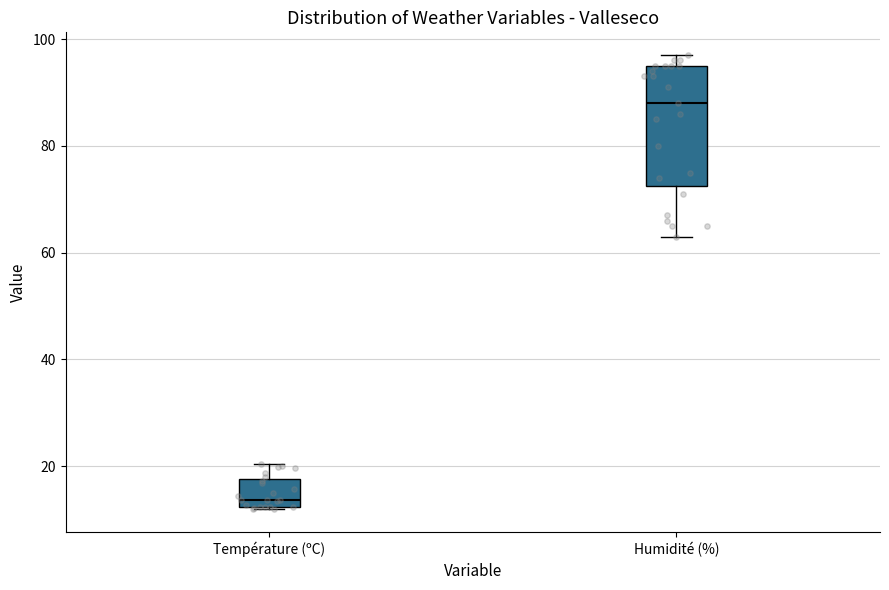

Reading left to right, transcribe this box plot: for each box, give where its median line is, the range the box spans, and where its two whiskers end, as read against the y-axis. The values are not printed on the chart, so give them approximately, as read against the axis.

Température (ºC): median 14, box 12 to 18, whiskers 12 to 20
Humidité (%): median 88, box 72 to 96, whiskers 64 to 98